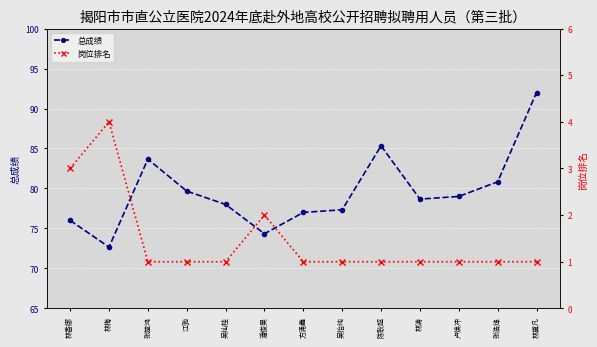

Where does the 总成绩 series first go above 78?

张楚鸿